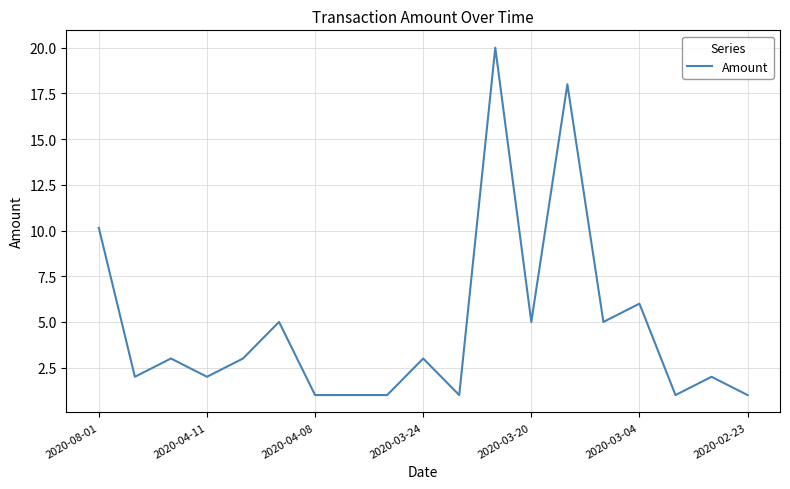

What is the maximum value shown in the chart?

20.0